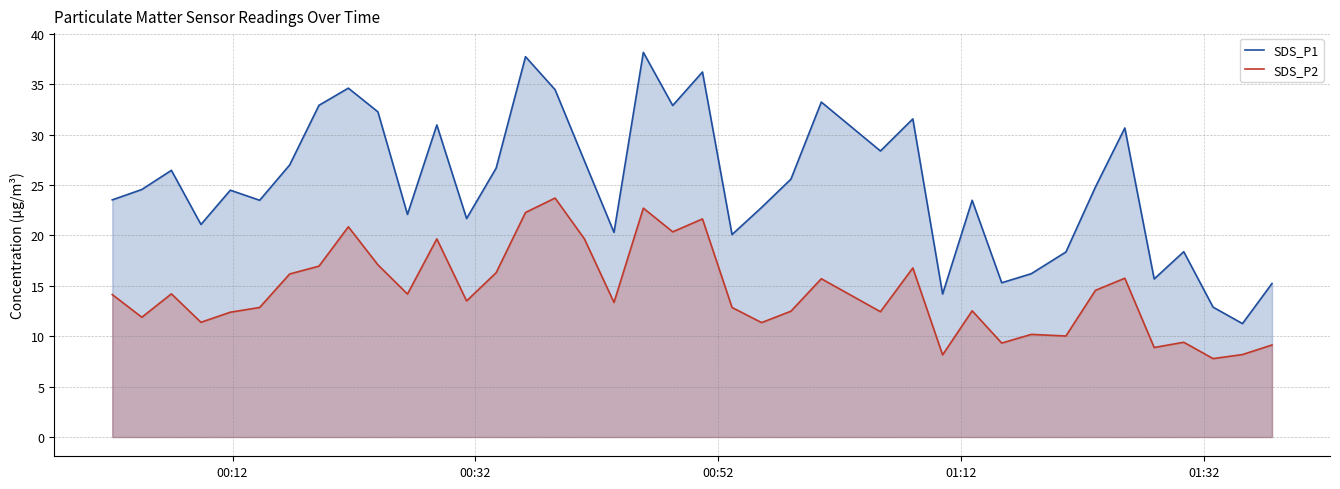

What is the difference between the maximum and minimum values in the SDS_P2 series?

15.9